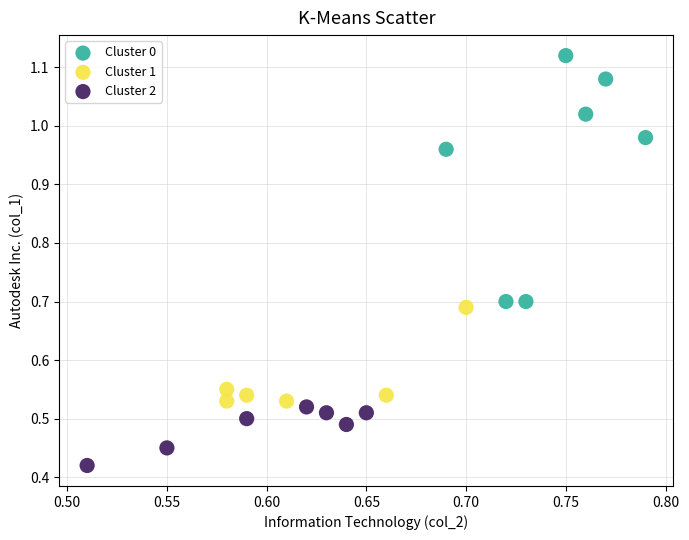

Which series has the largest Y range (max minus min)?

Cluster 0